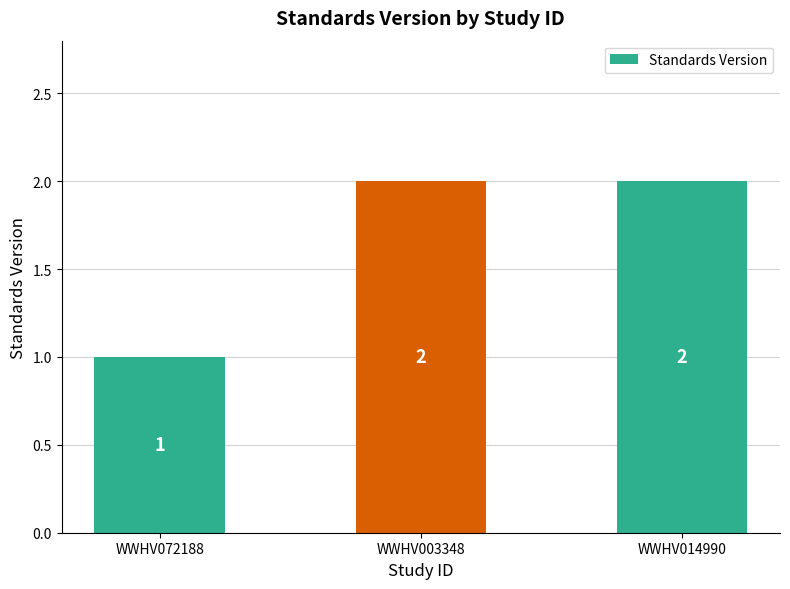

How many bars are there in total?

3